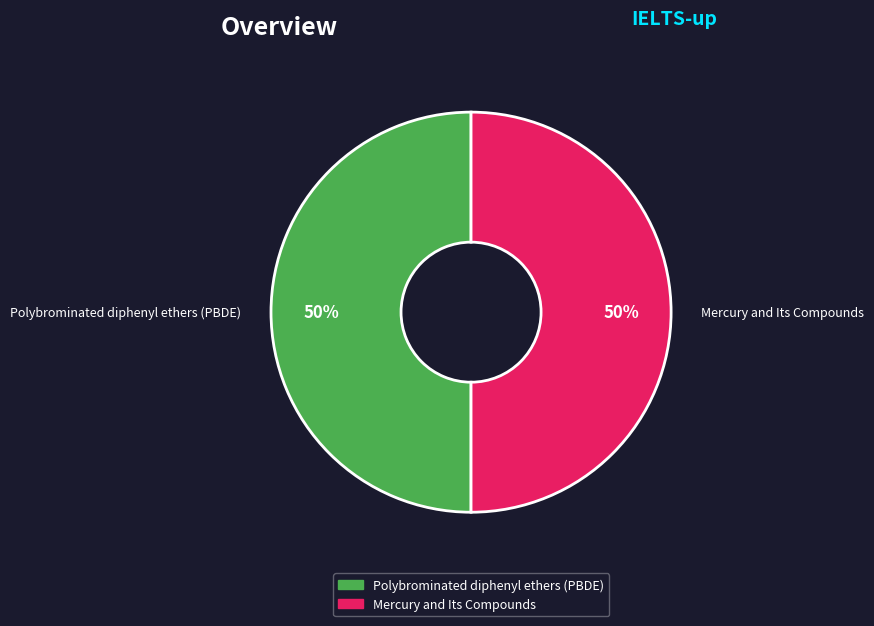

Approximately how many times larger is the value at Mercury and Its Compounds compared to Polybrominated diphenyl ethers (PBDE)?

1.0